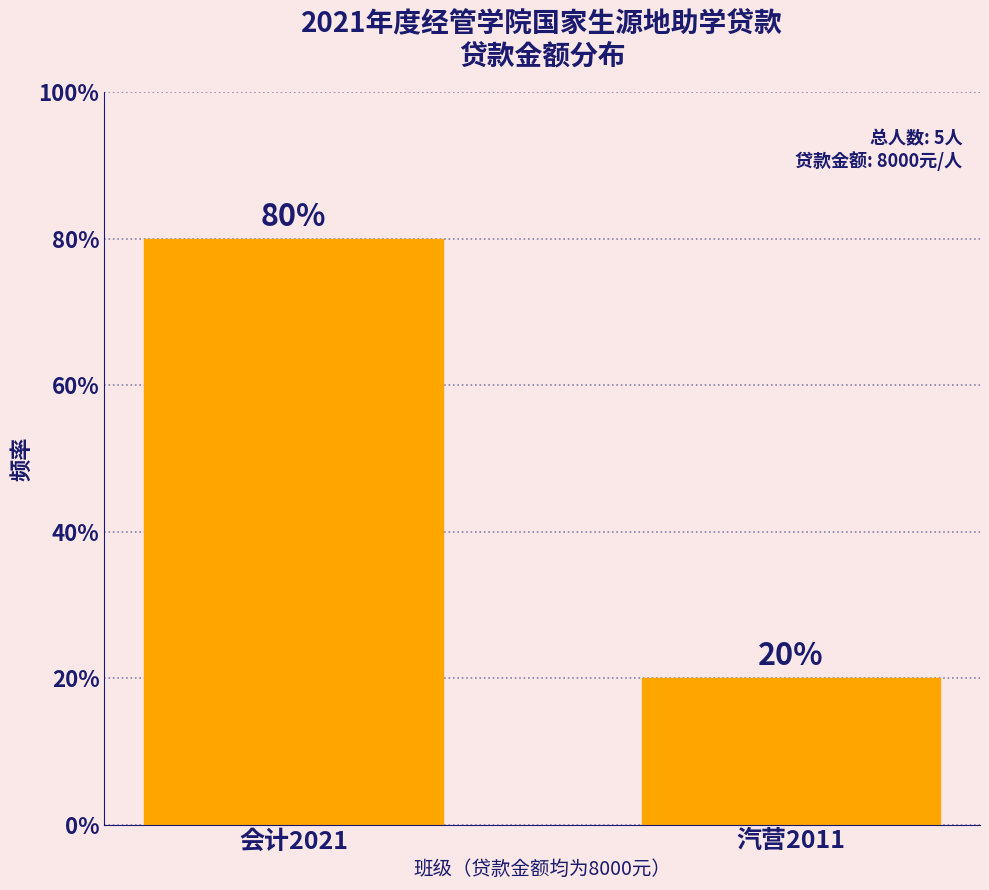

Reading right to left, what are all the values shown in this chart?

20	80